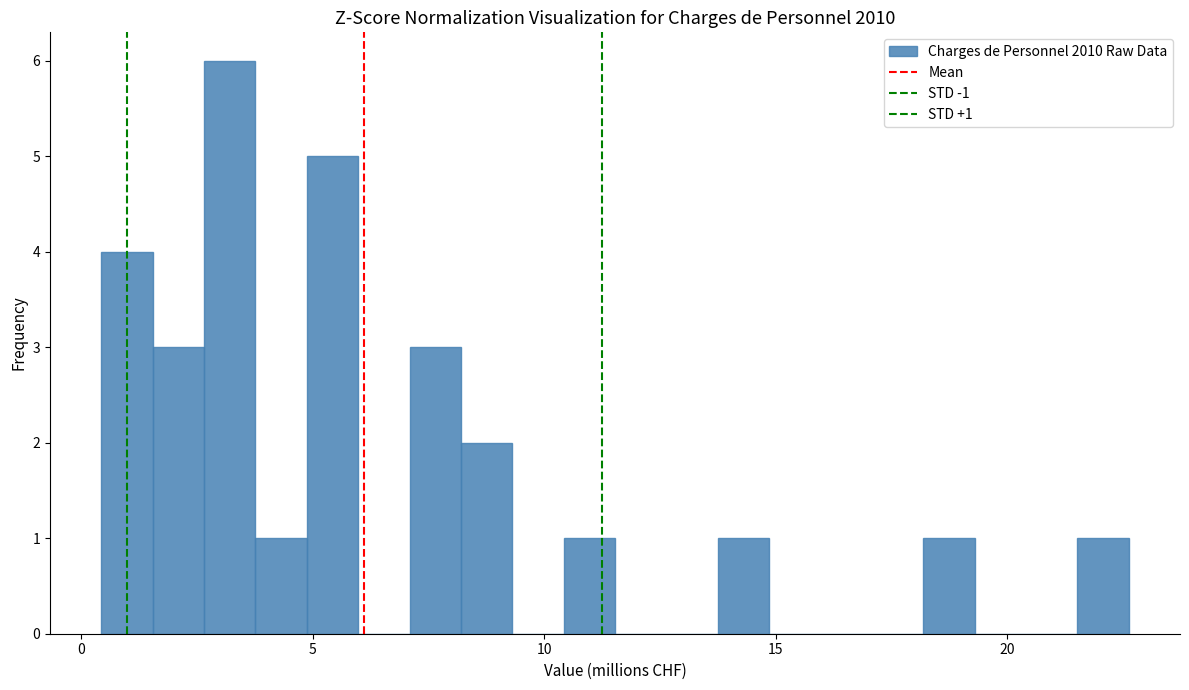

Read against the x-axis, roughly where is the centre of the tallest bar?

3.0